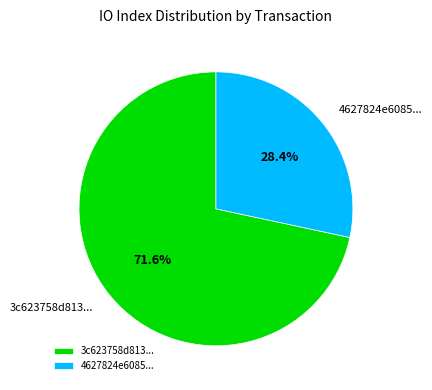

Does any single category account for the majority?

Yes